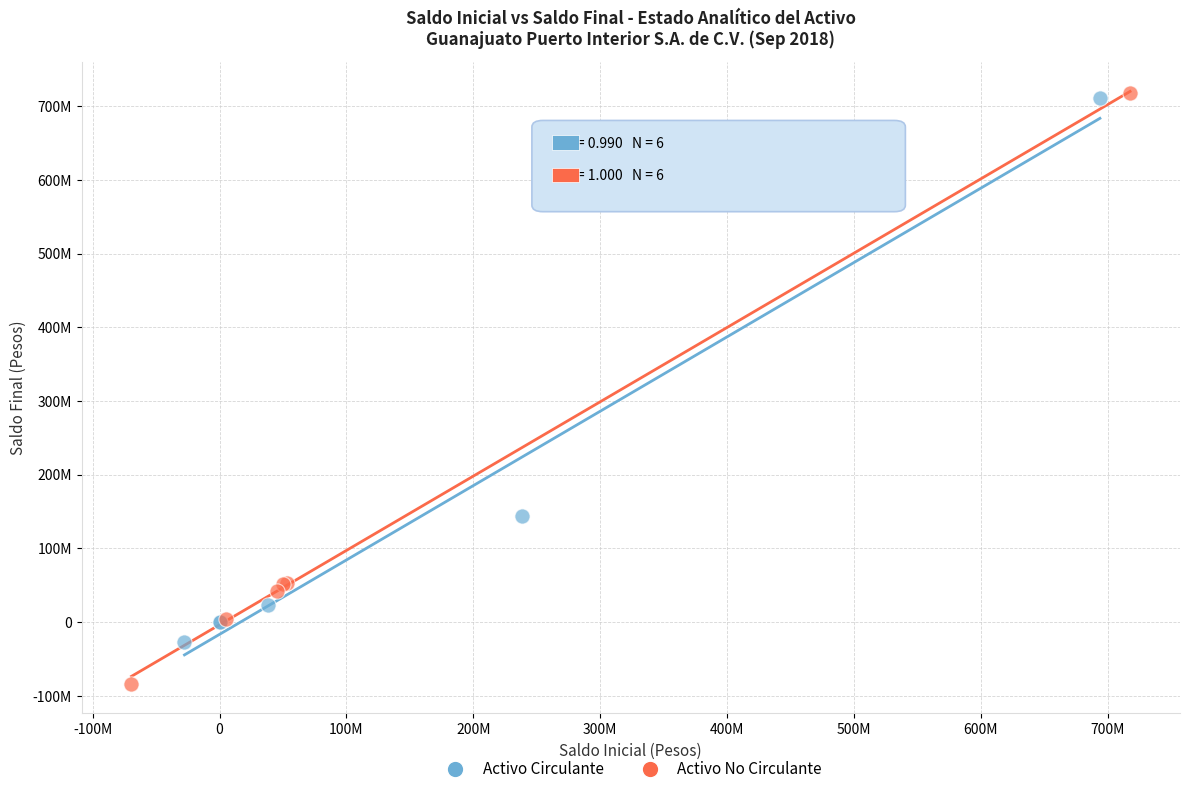

What are all the series names shown in the legend?

Activo Circulante, Activo No Circulante